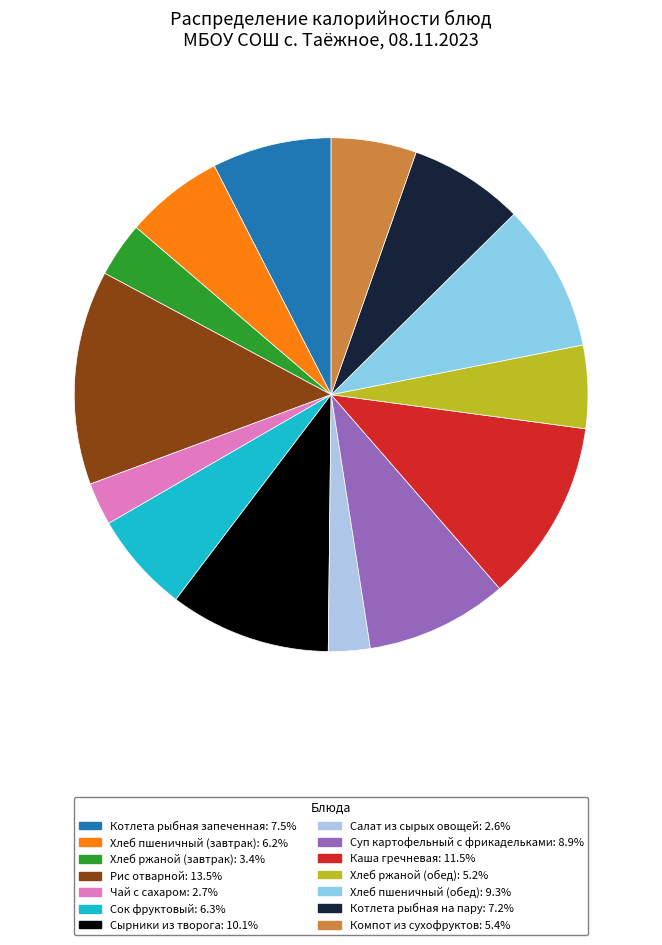

Rank the categories by value from lowest to highest.

Салат из сырых овощей, Чай с сахаром, Хлеб ржаной (завтрак), Хлеб ржаной (обед), Компот из сухофруктов, Хлеб пшеничный (завтрак), Сок фруктовый, Котлета рыбная на пару, Котлета рыбная запеченная, Суп картофельный с фрикадельками, Хлеб пшеничный (обед), Сырники из творога, Каша гречневая, Рис отварной